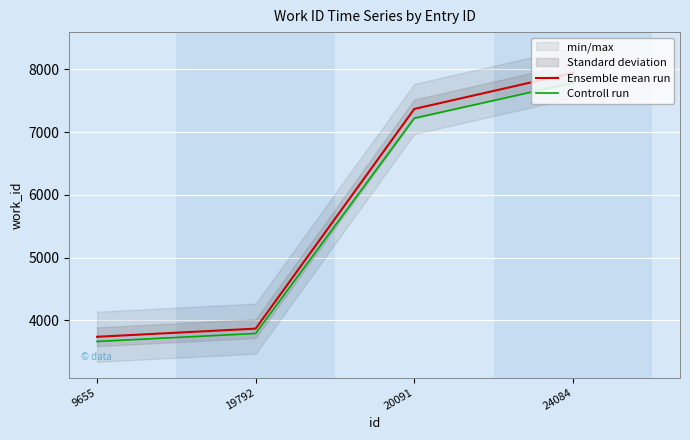

What is the value of the Controll run point at the 2nd from the left?

3788.7